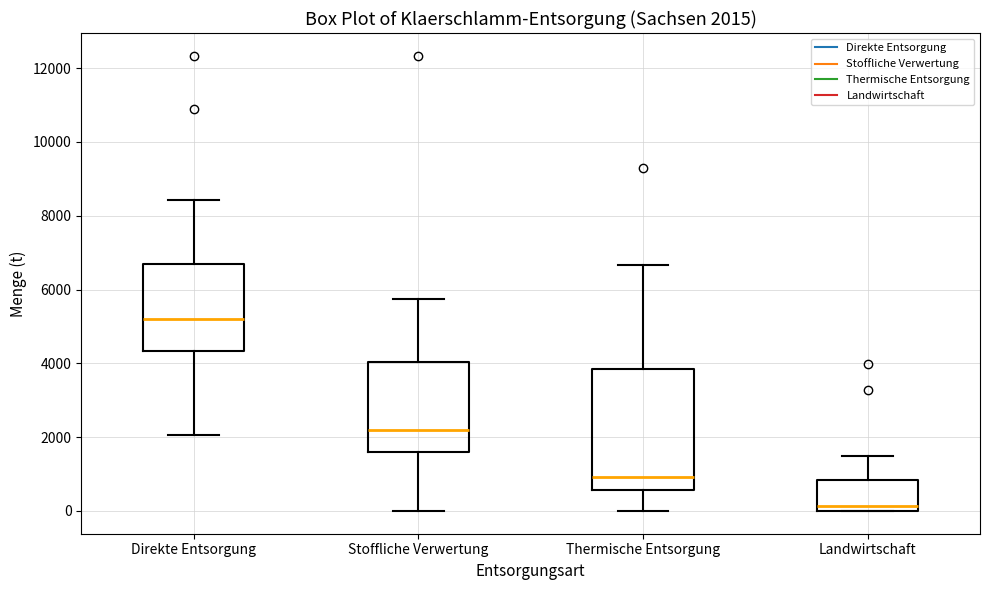

Comparing the boxes themselves (not the whiskers), which one is the tallest?

Thermische Entsorgung